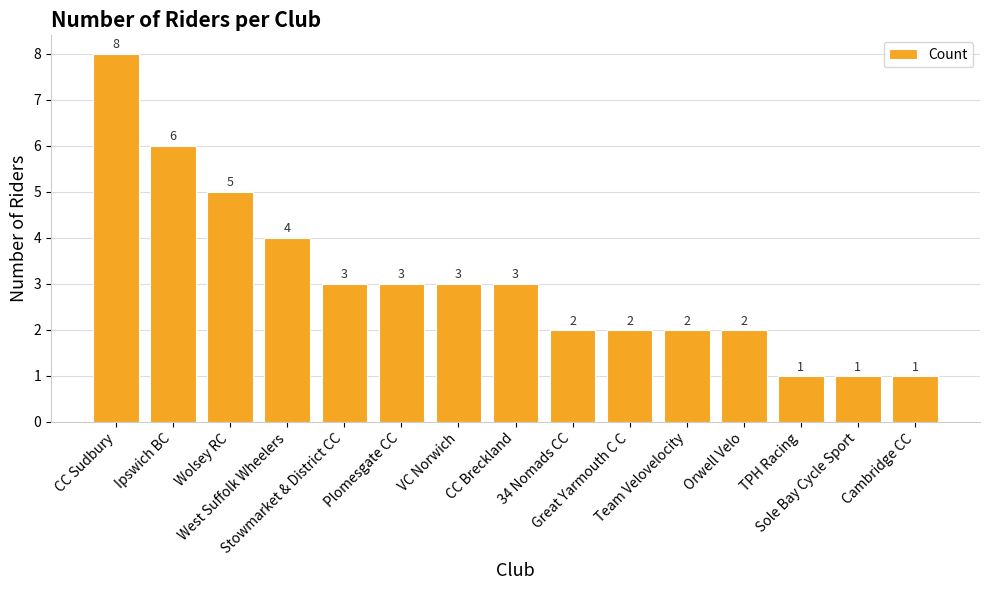

What is the sum of all values?

46